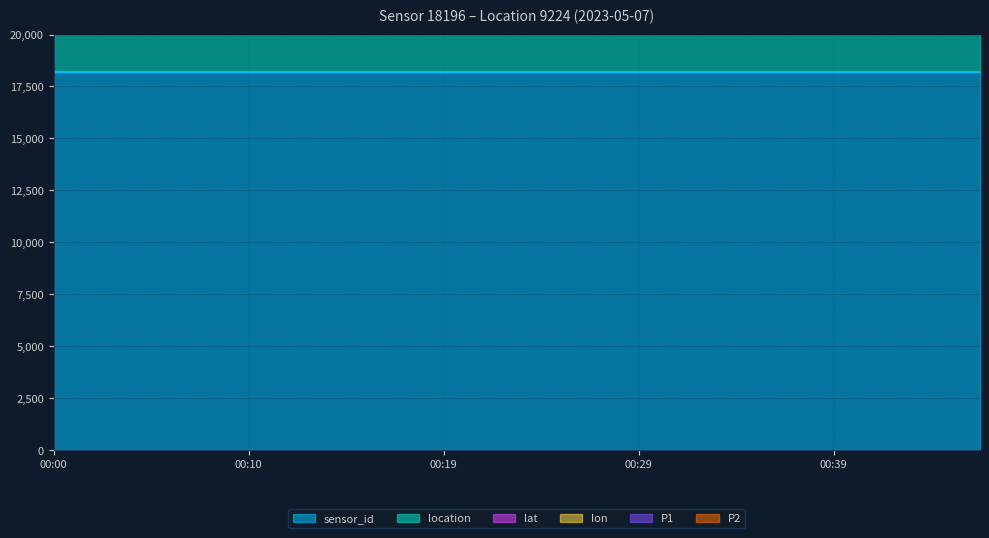

Reading right to left, transcribe all the data shown in this chart.

P1: 0.0	0.0	0.0	0.0	0.0	0.0	0.0	0.0	0.0	0.0	0.0	0.0	0.0	0.0	0.0	0.0	0.0	0.0	0.0	0.0
P2: 0.0	0.0	0.0	0.0	0.0	0.0	0.0	0.0	0.0	0.0	0.0	0.0	0.0	0.0	0.0	0.0	0.0	0.0	0.0	0.0
lat: 52.4	52.4	52.4	52.4	52.4	52.4	52.4	52.4	52.4	52.4	52.4	52.4	52.4	52.4	52.4	52.4	52.4	52.4	52.4	52.4
lon: 13.0	13.0	13.0	13.0	13.0	13.0	13.0	13.0	13.0	13.0	13.0	13.0	13.0	13.0	13.0	13.0	13.0	13.0	13.0	13.0
sensor_id: 18196.0	18196.0	18196.0	18196.0	18196.0	18196.0	18196.0	18196.0	18196.0	18196.0	18196.0	18196.0	18196.0	18196.0	18196.0	18196.0	18196.0	18196.0	18196.0	18196.0
location: 9224.0	9224.0	9224.0	9224.0	9224.0	9224.0	9224.0	9224.0	9224.0	9224.0	9224.0	9224.0	9224.0	9224.0	9224.0	9224.0	9224.0	9224.0	9224.0	9224.0